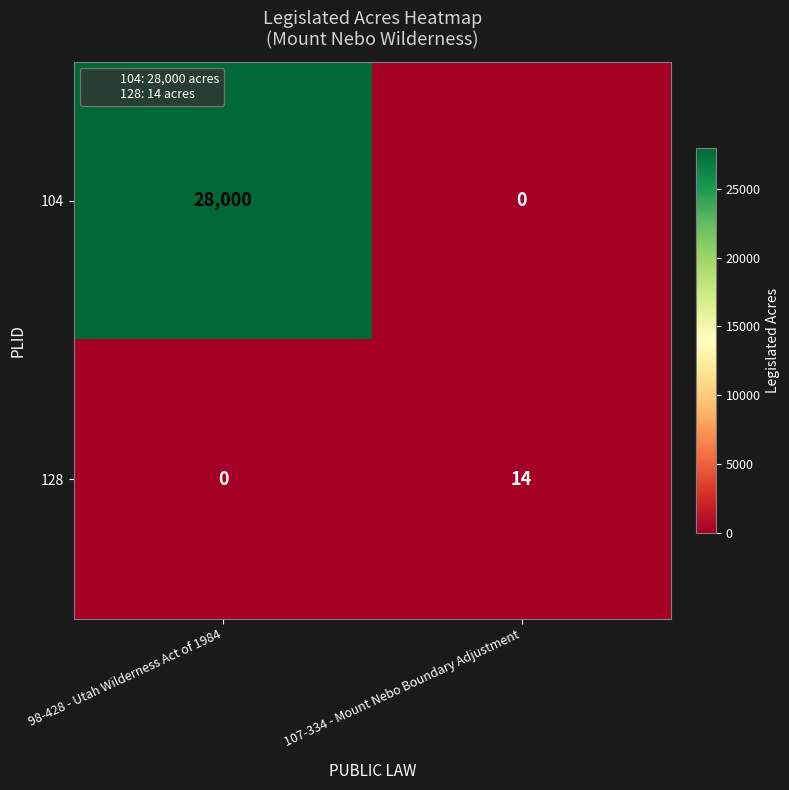

What is the sum of all 104 values?

28000